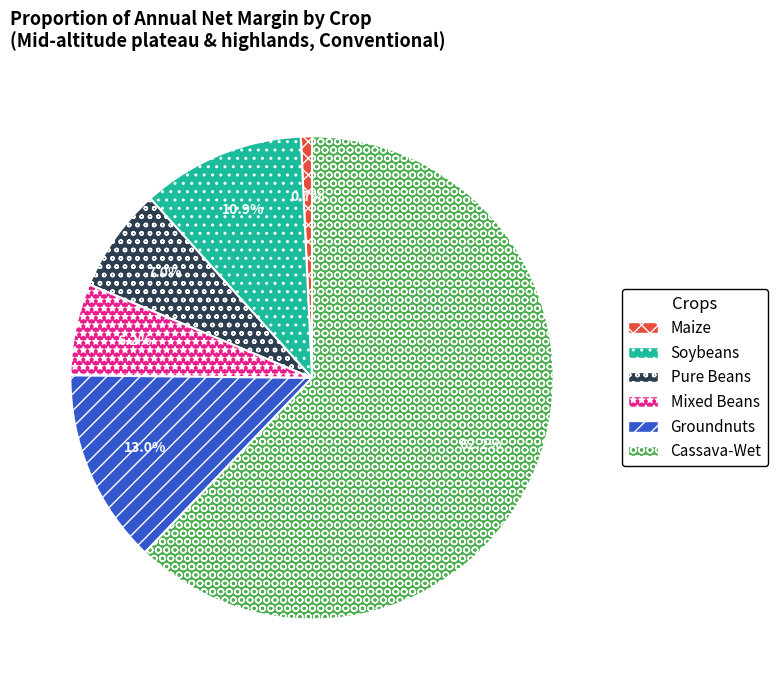

What is the largest slice in the pie chart?

Cassava-Wet